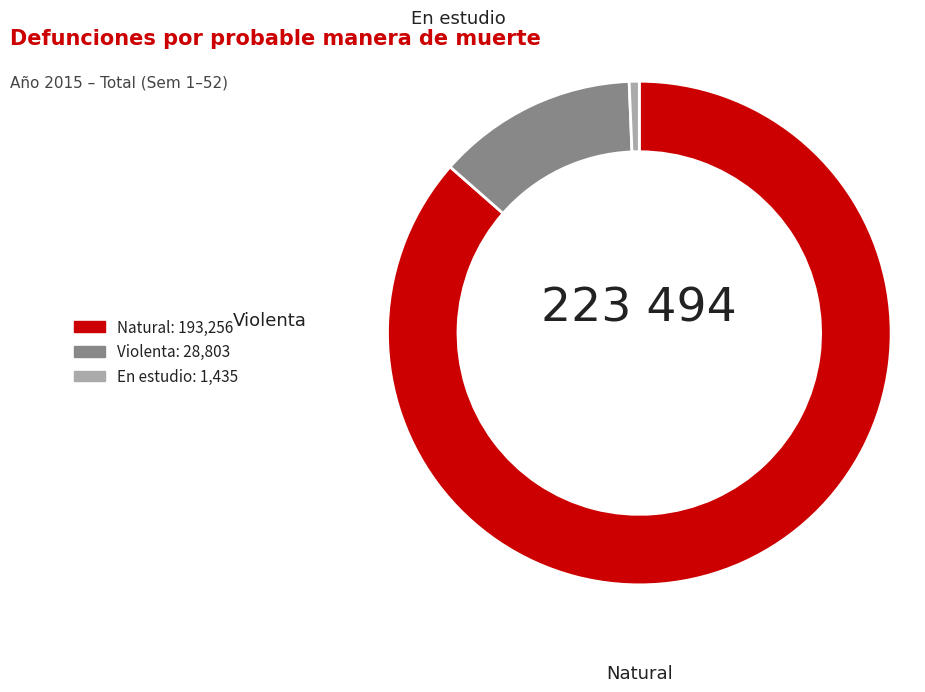

Count the number of slices in the pie.

3